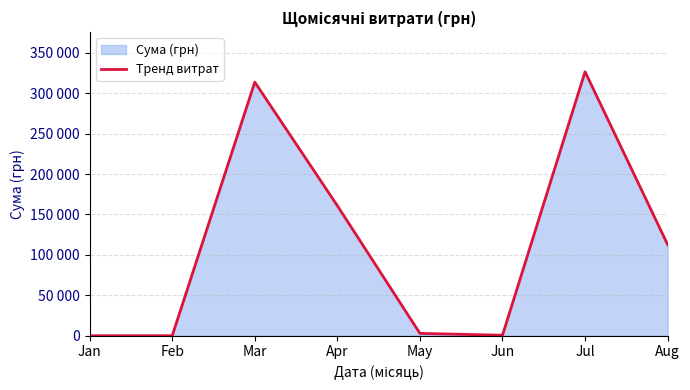

How many distinct data groups are displayed?

1